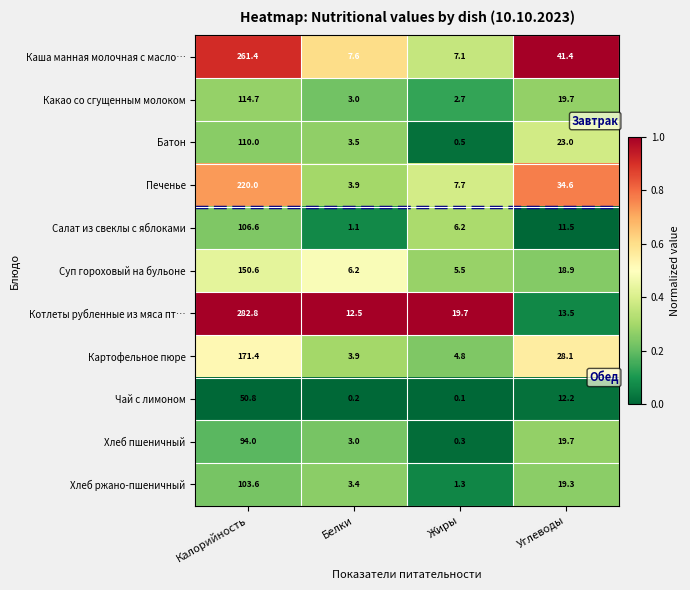

Which series has the largest range (max minus min)?

Котлеты рубленные из мяса пт…